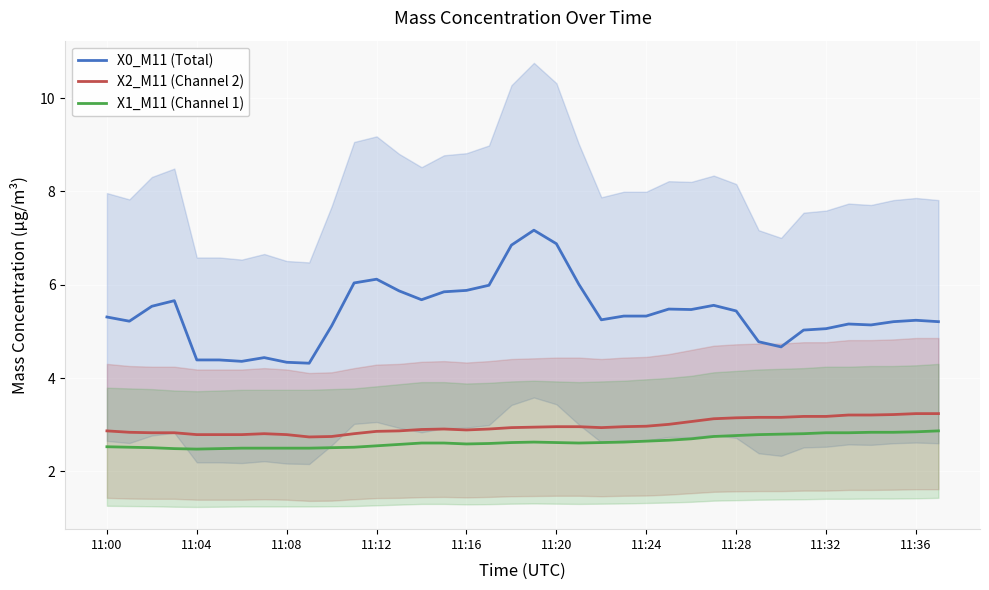

How many series are shown in this chart?

3